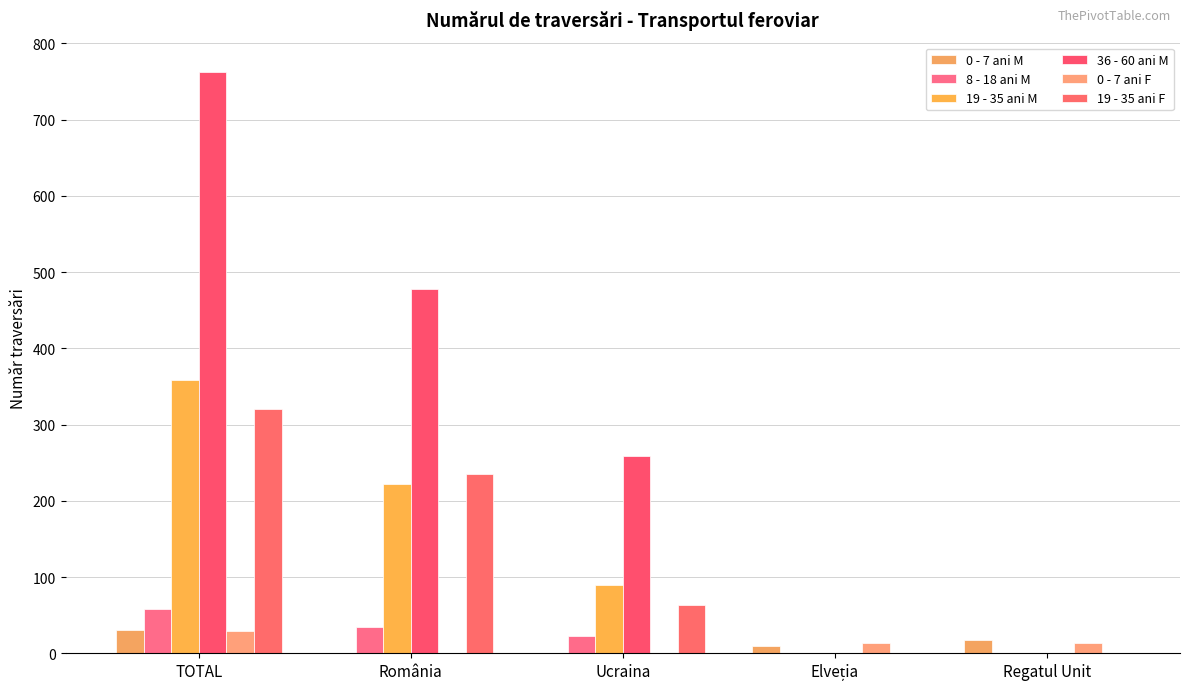

At how many categories does at least one series exceed 449?

2